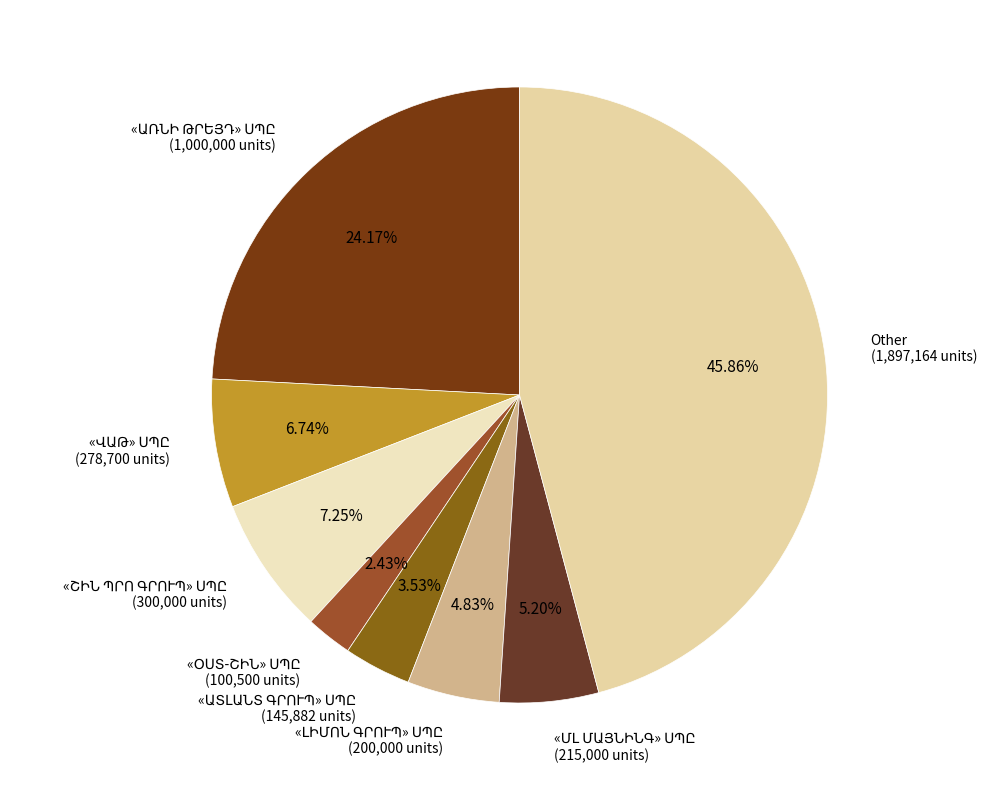

Is there a majority slice in this chart?

No